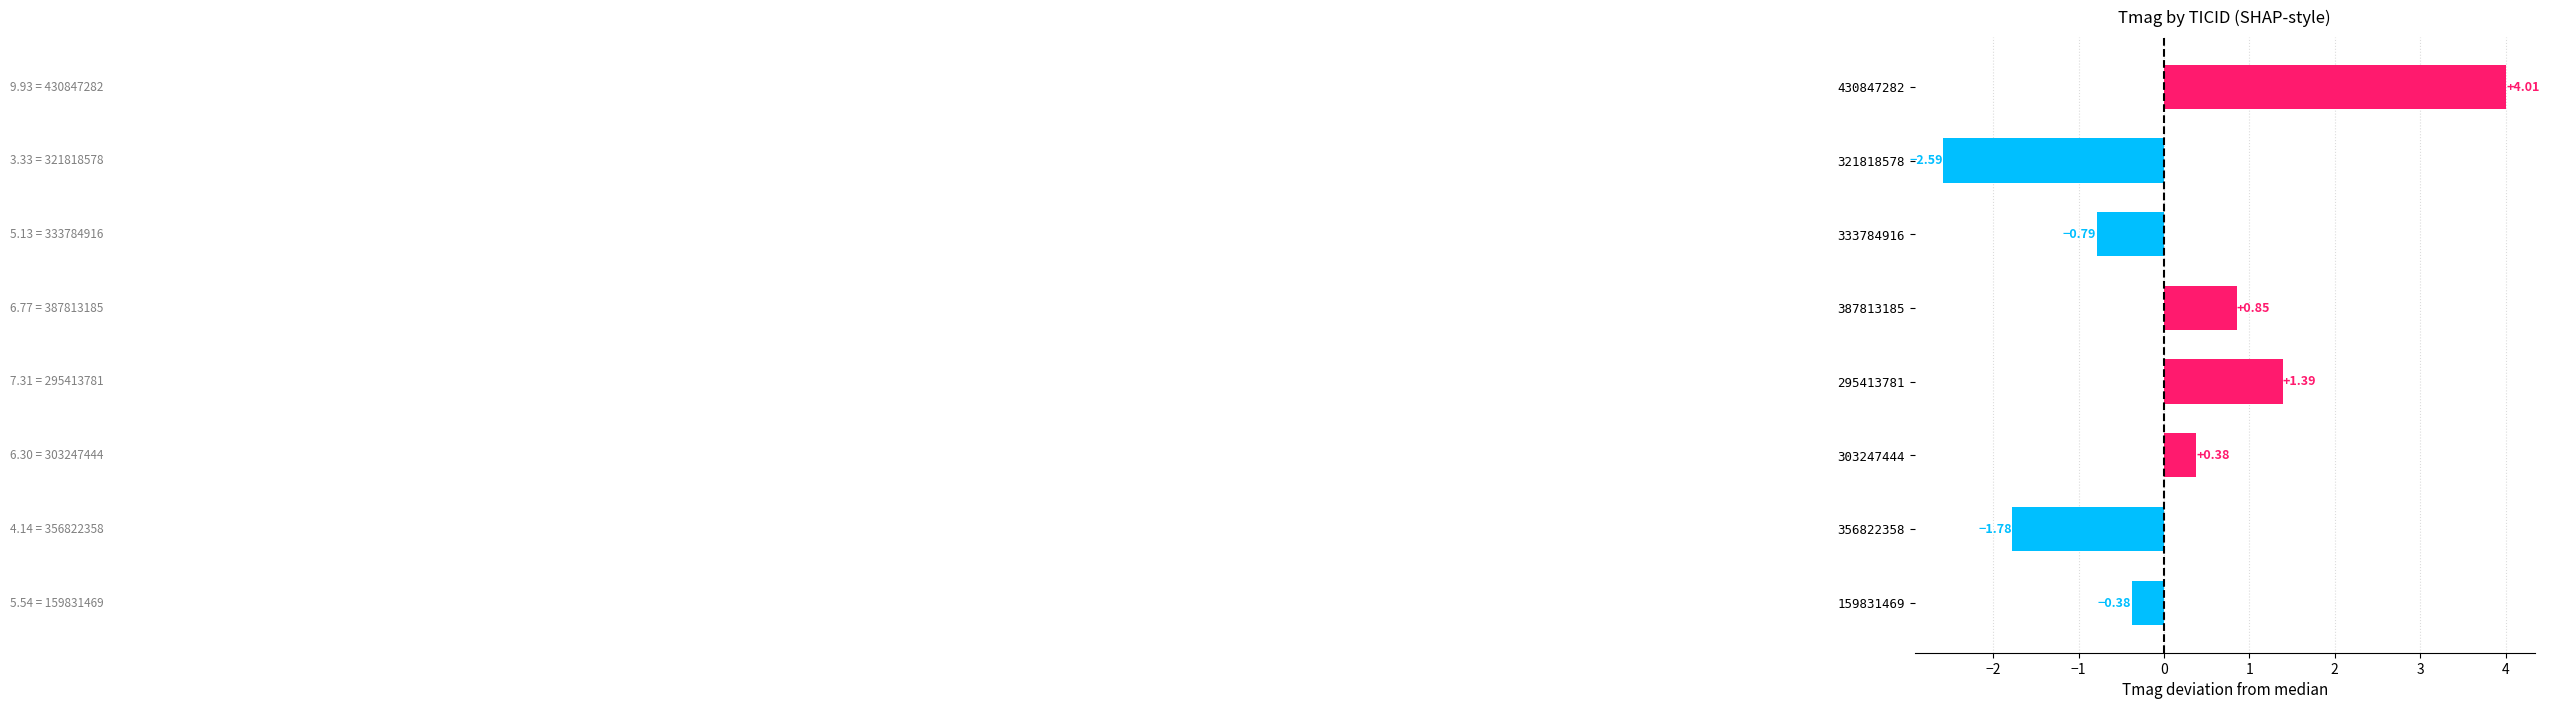

What is the difference between the maximum and minimum values?

6.6